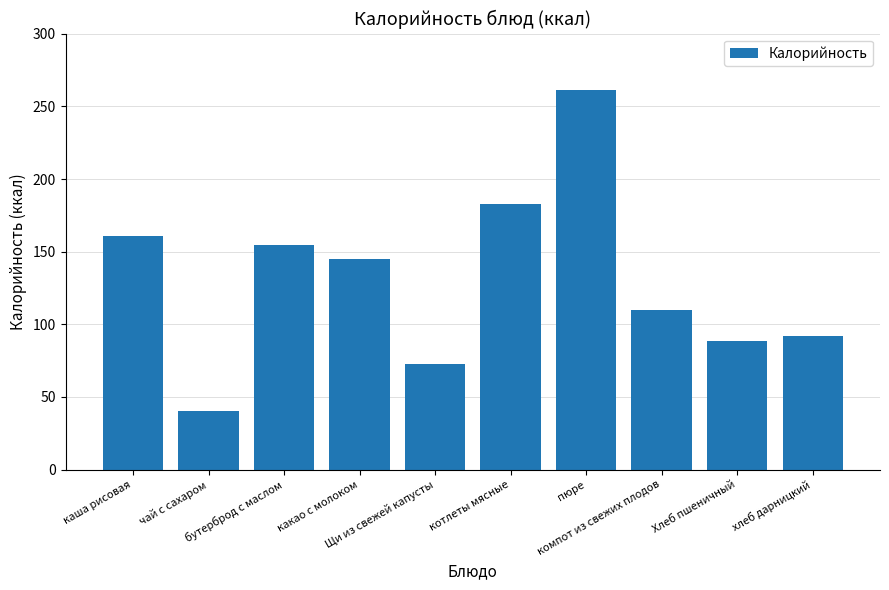

What is the label of the 6th bar from the right?

Щи из свежей капусты